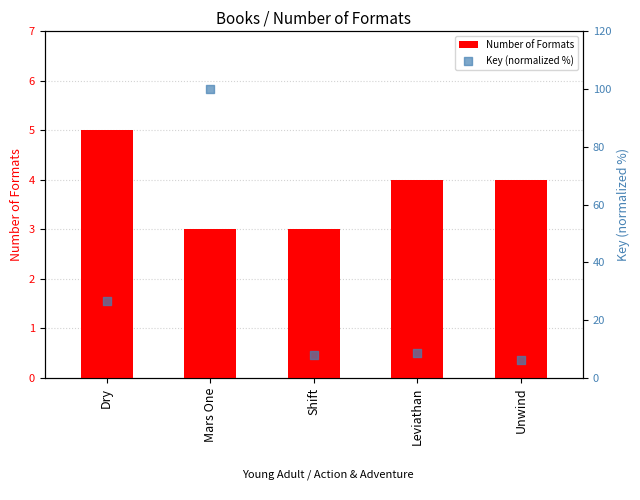

Which series has the largest total across all categories?

Key (normalized %)